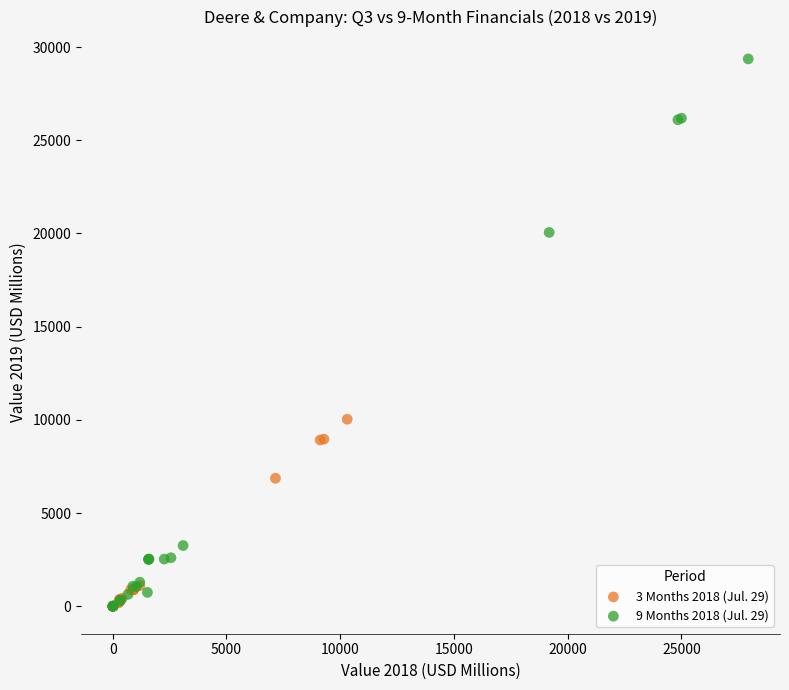

Which series has the largest Y range (max minus min)?

9 Months 2018 (Jul. 29)